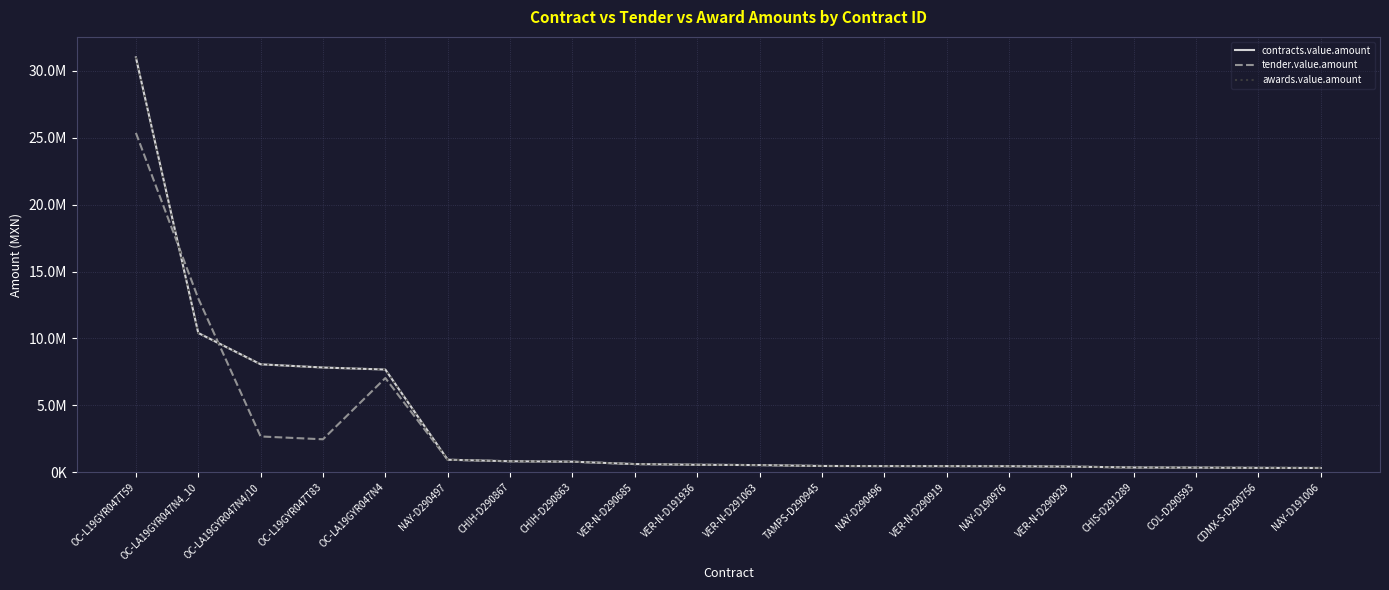

Which series has the largest total across all categories?

contracts.value.amount